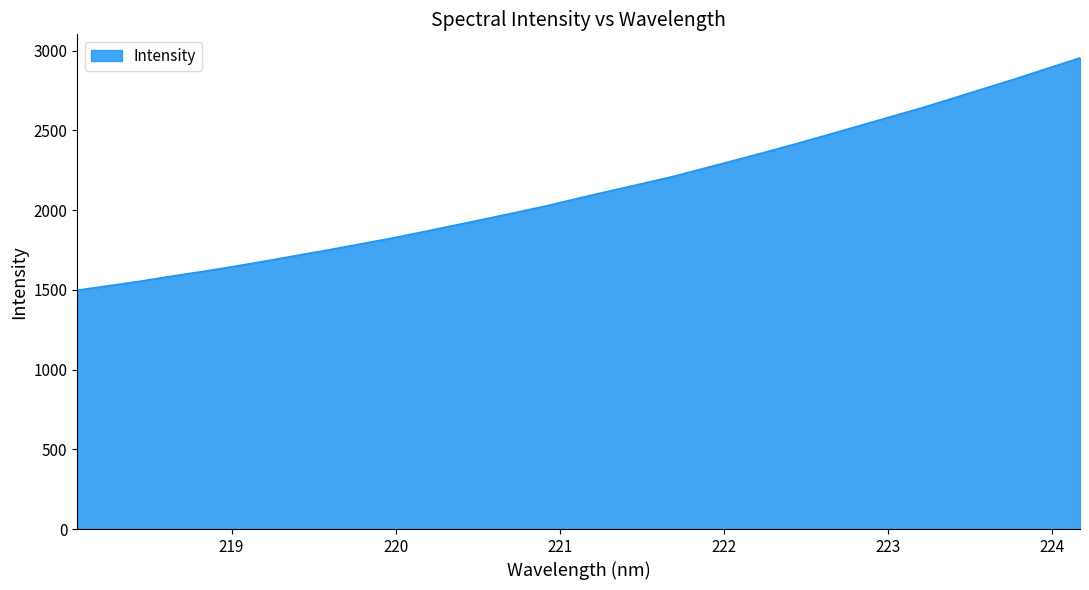

What is the difference between the maximum and minimum values?

1456.6